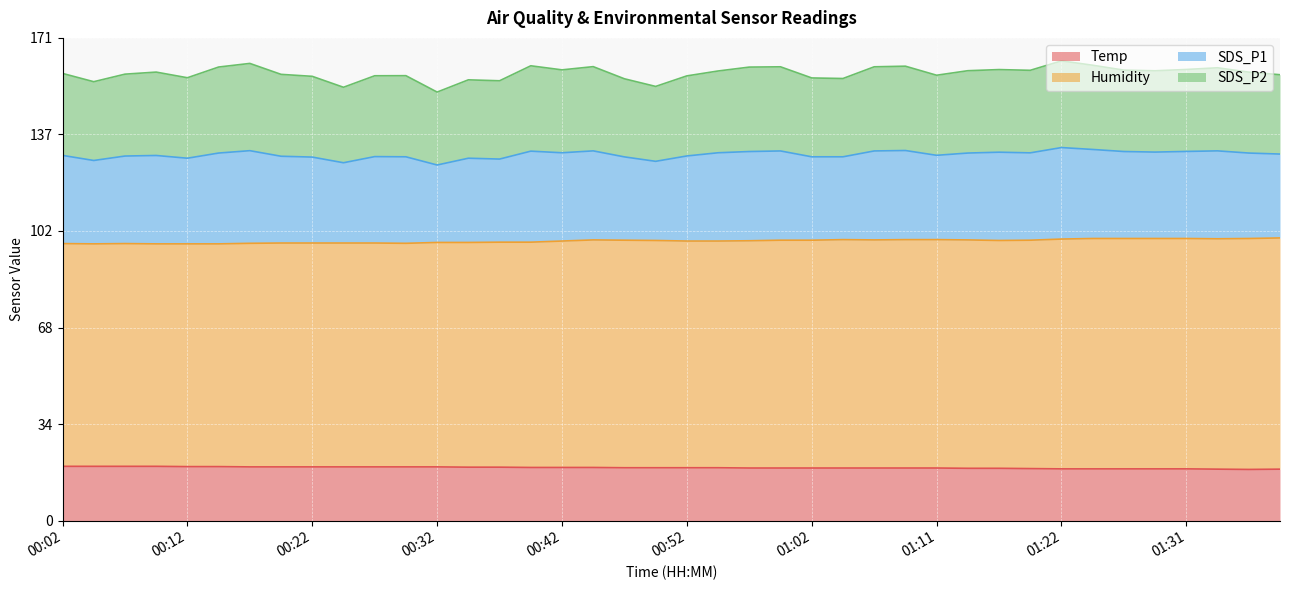

How many lines are shown in the chart?

4